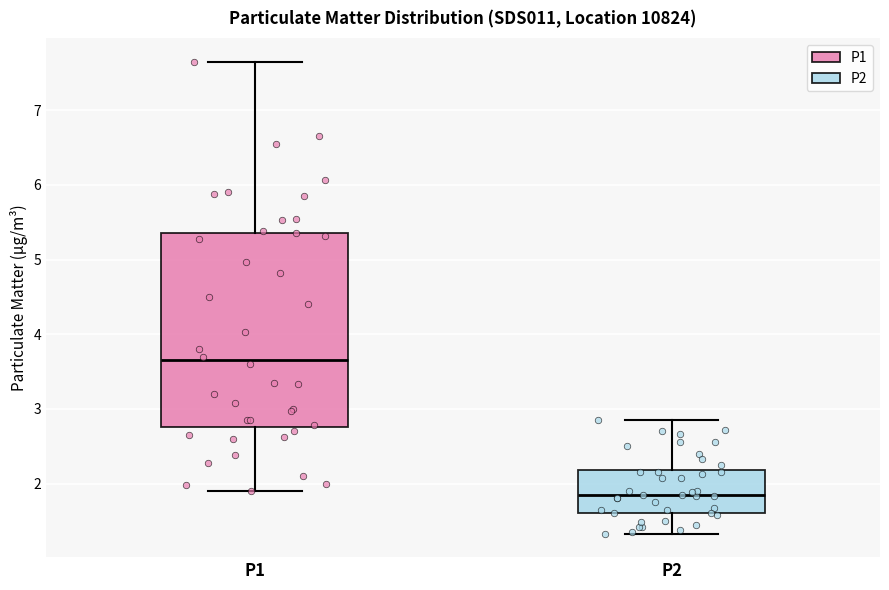

Reading left to right, transcribe this box plot: for each box, give where its median line is, the range the box spans, and where its two whiskers end, as read against the y-axis. The values are not printed on the chart, so give them approximately, as read against the axis.

P1: median 3.7, box 2.8 to 5.4, whiskers 1.9 to 7.7
P2: median 1.9, box 1.6 to 2.2, whiskers 1.3 to 2.9